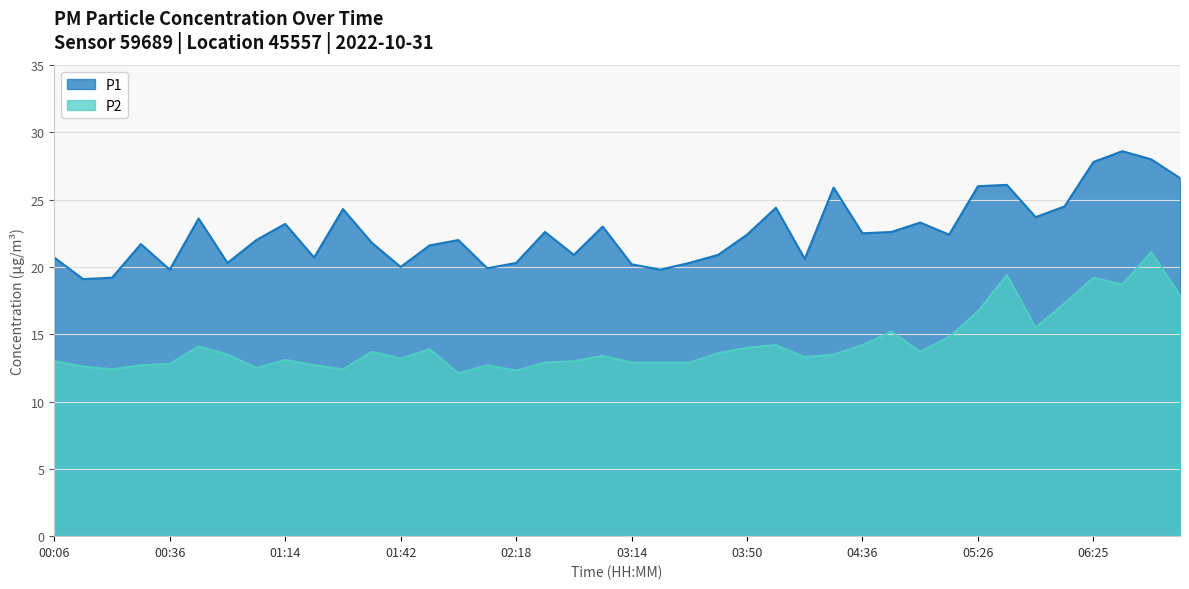

Is it true that P1 equals 19.2 at 00:21?

True